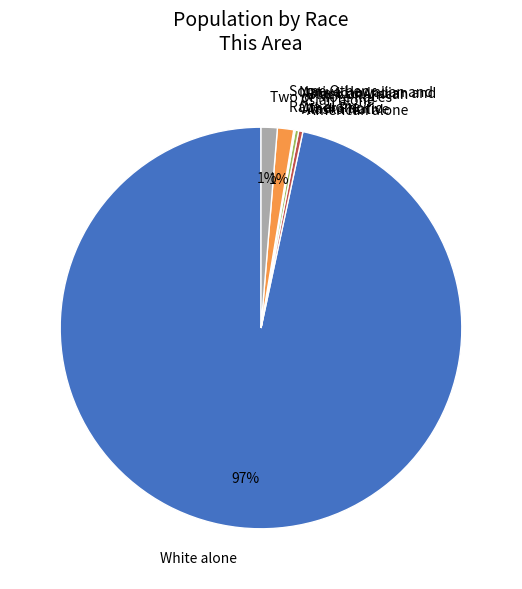

Which category has the biggest portion of the pie?

White alone